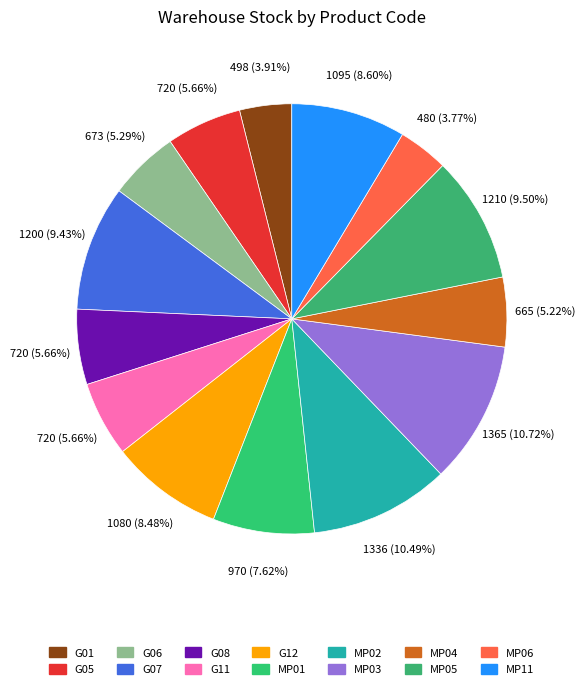

Count the number of slices in the pie.

14